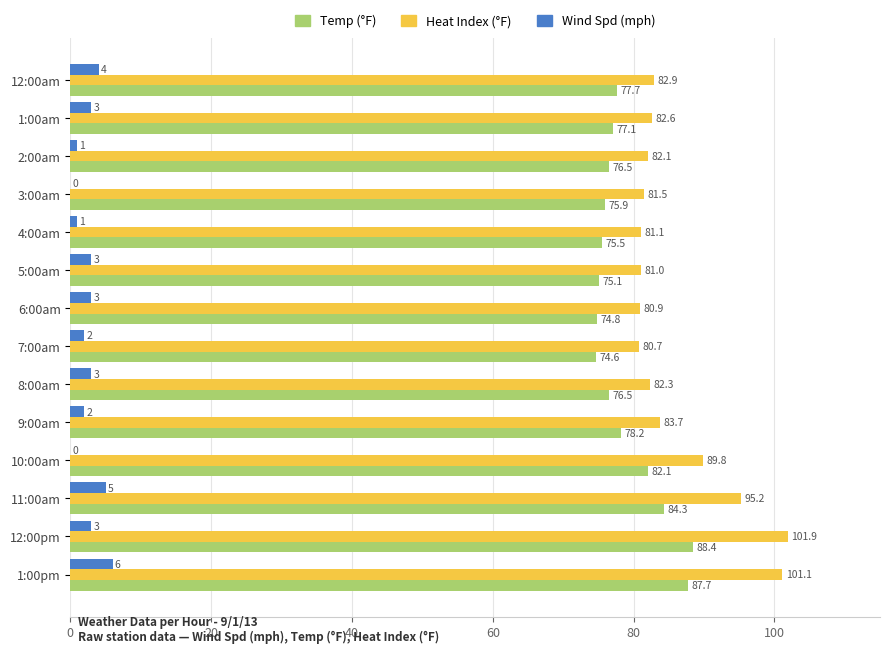

How many series are shown in this chart?

3